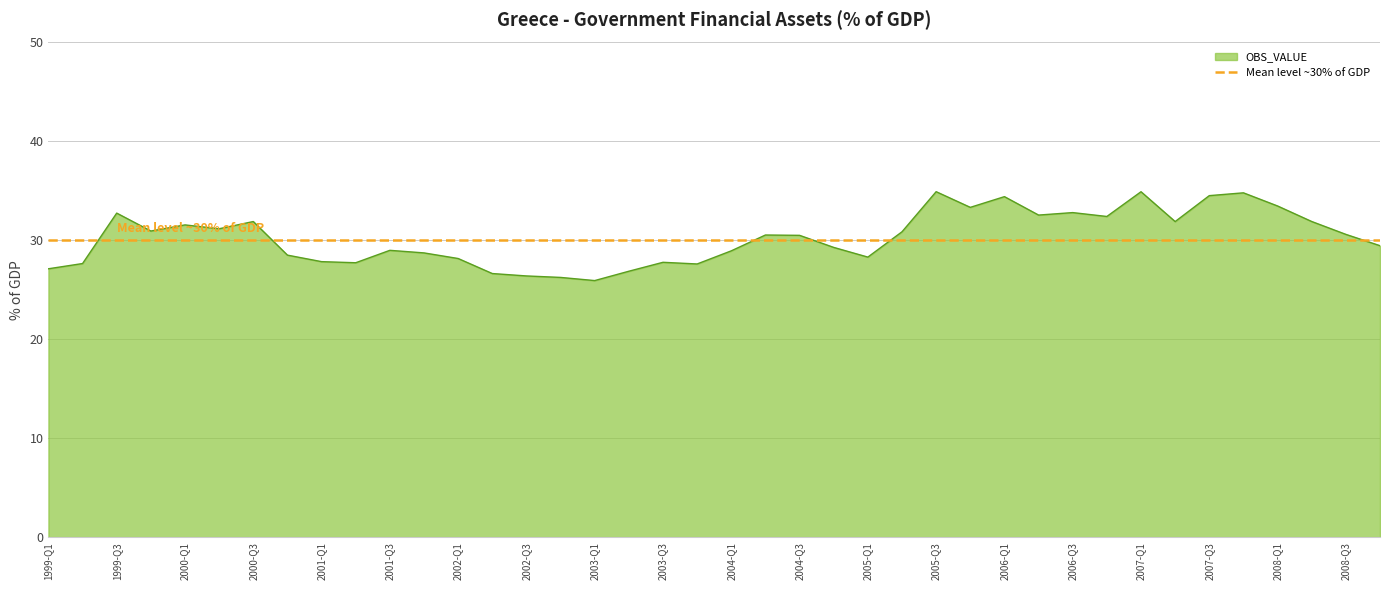

Where does the data first go above 30?

1999-Q3